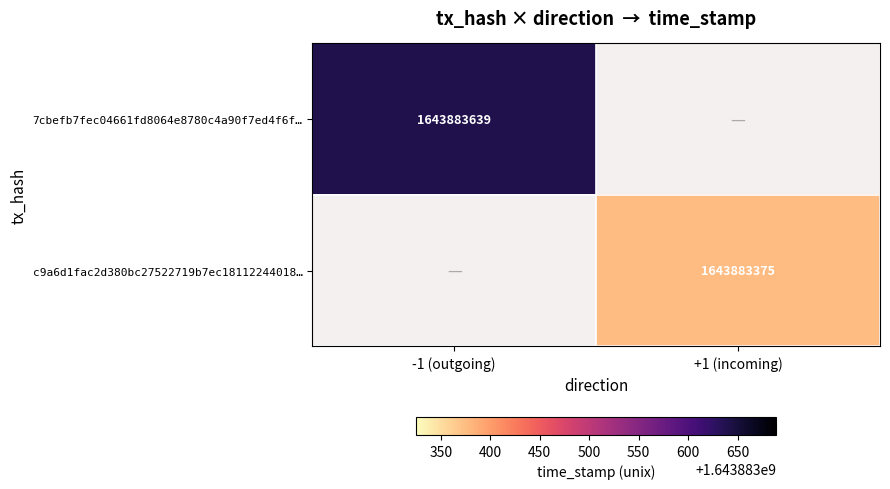

Reading left to right, extract all data points from this chart.

7cbefb7fec04661fd8064e8780c4a90f7ed4f6f: direction=-1	time_stamp=1643883639
c9a6d1fac2d380bc27522719b7ec18112244018: direction=1	time_stamp=1643883375